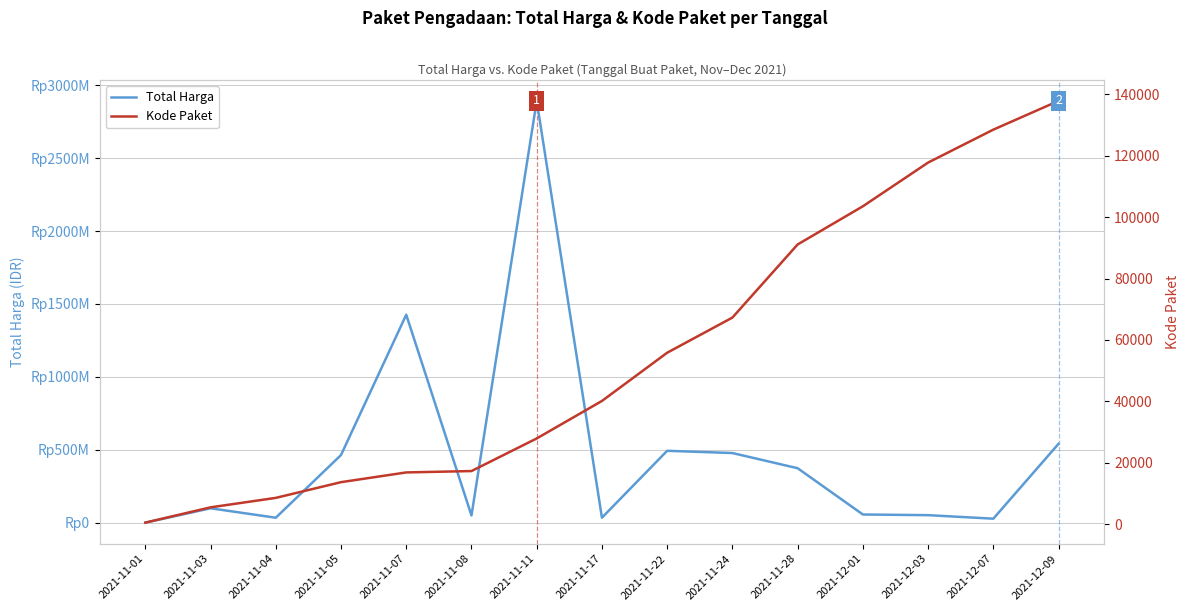

Which series has the largest total across all categories?

Total Harga